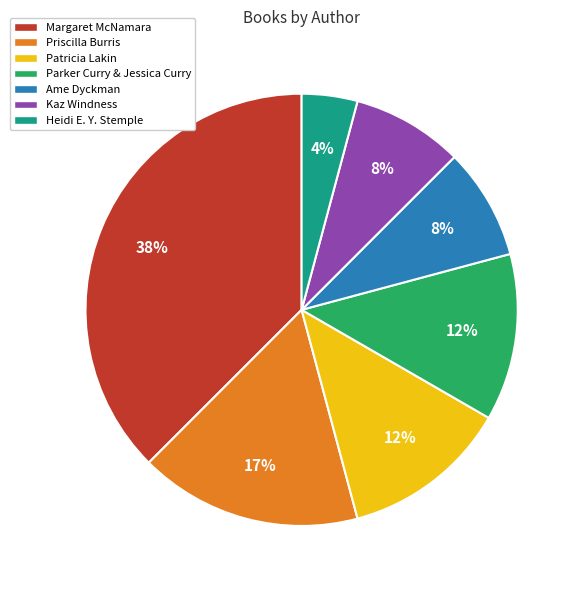

To the nearest percent, what is the average slice percentage?

14%